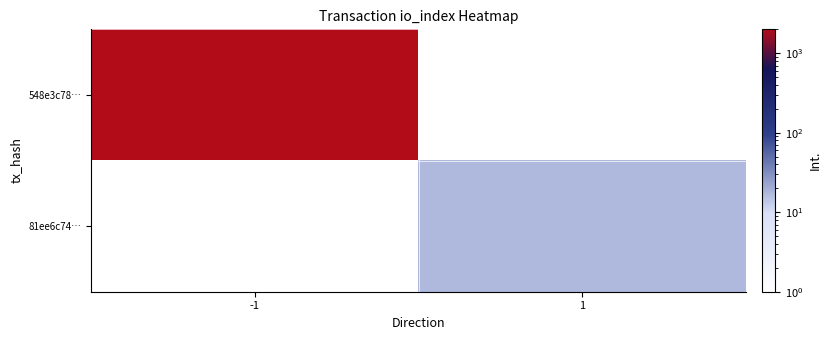

Is it true that 81ee6c74… equals 17.0 at 1?

True